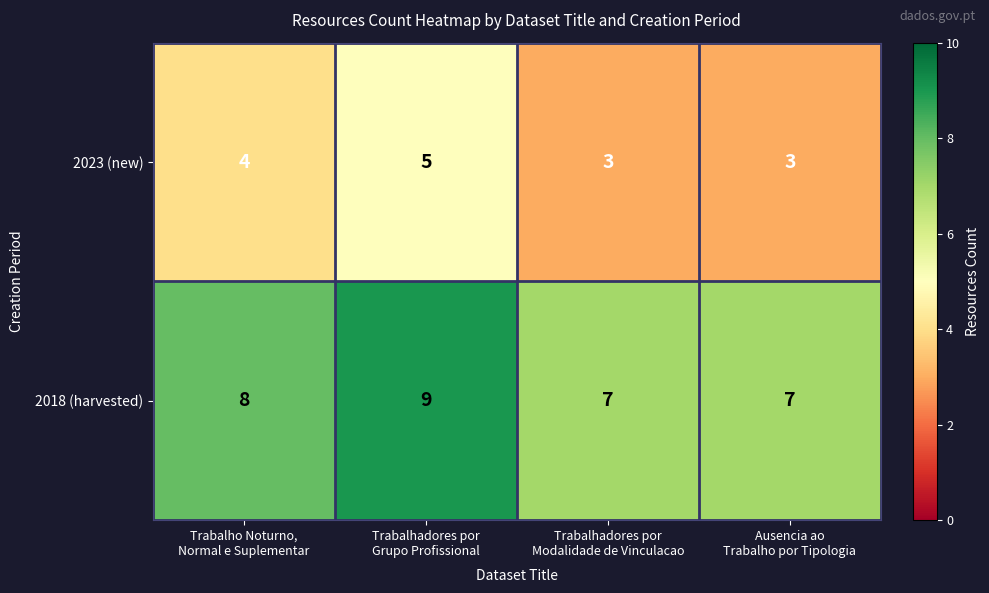

How many 2023 (new) values are between 3 and 5?

4